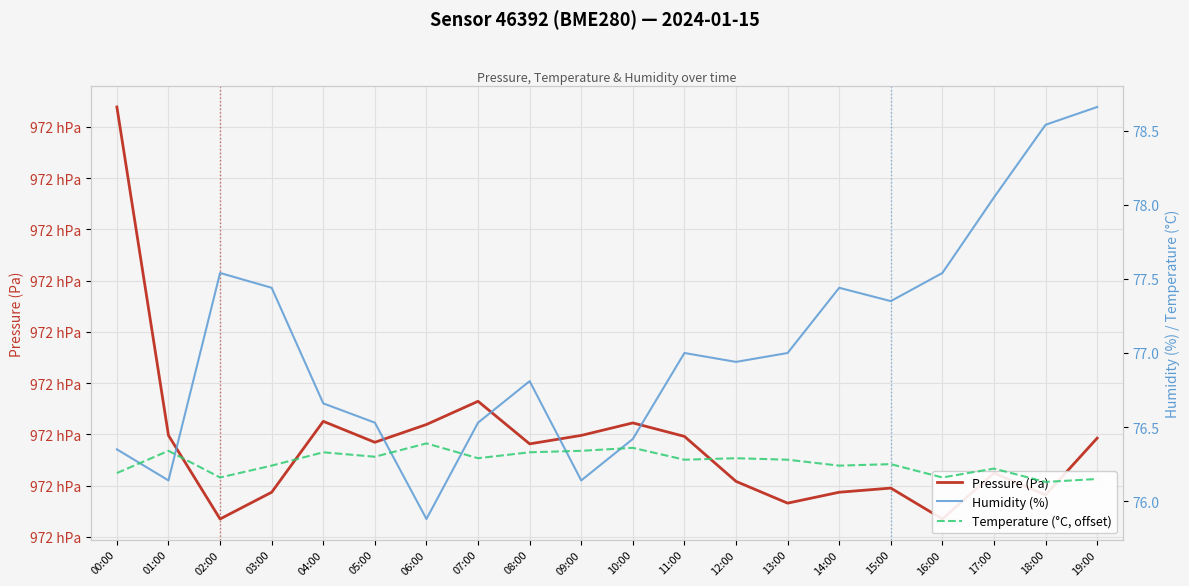

What is the difference between the highest and lowest values at 07:00?

97100.2